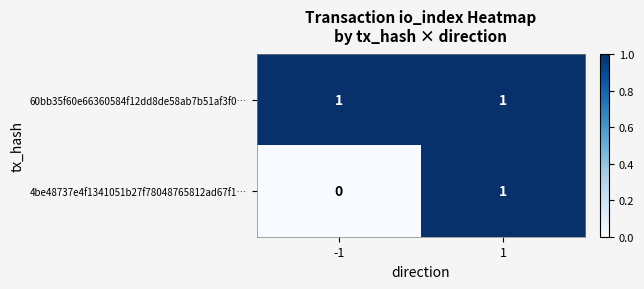

Is the value of 4be48737e4f1341051b27f78048765812ad67f1… at -1 greater than the value of 60bb35f60e66360584f12dd8de58ab7b51af3f0… at -1?

No